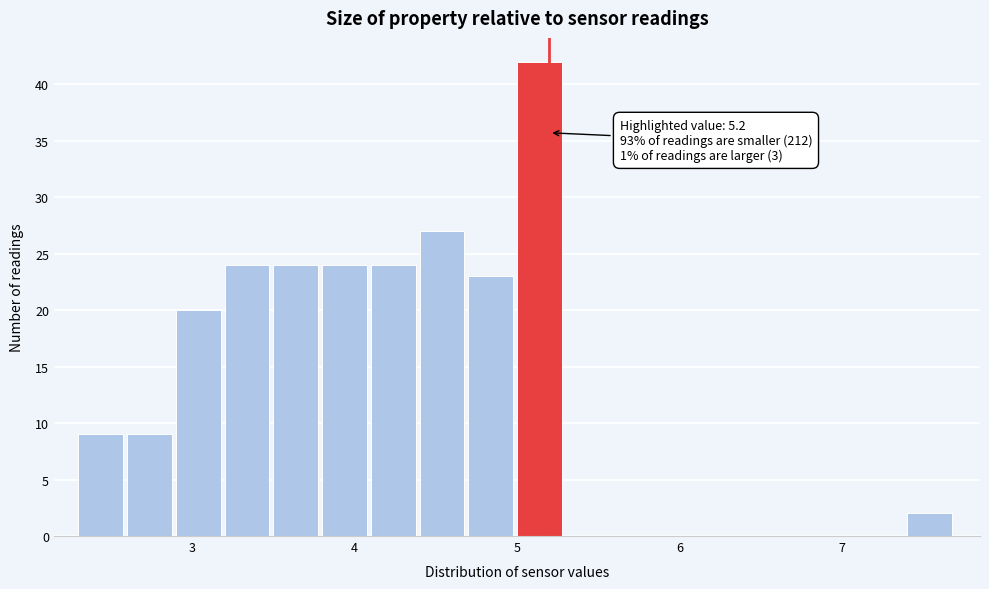

Around what value on the x-axis is the tallest bar? Give the approximate position of its centre, as read against the axis.

5.1